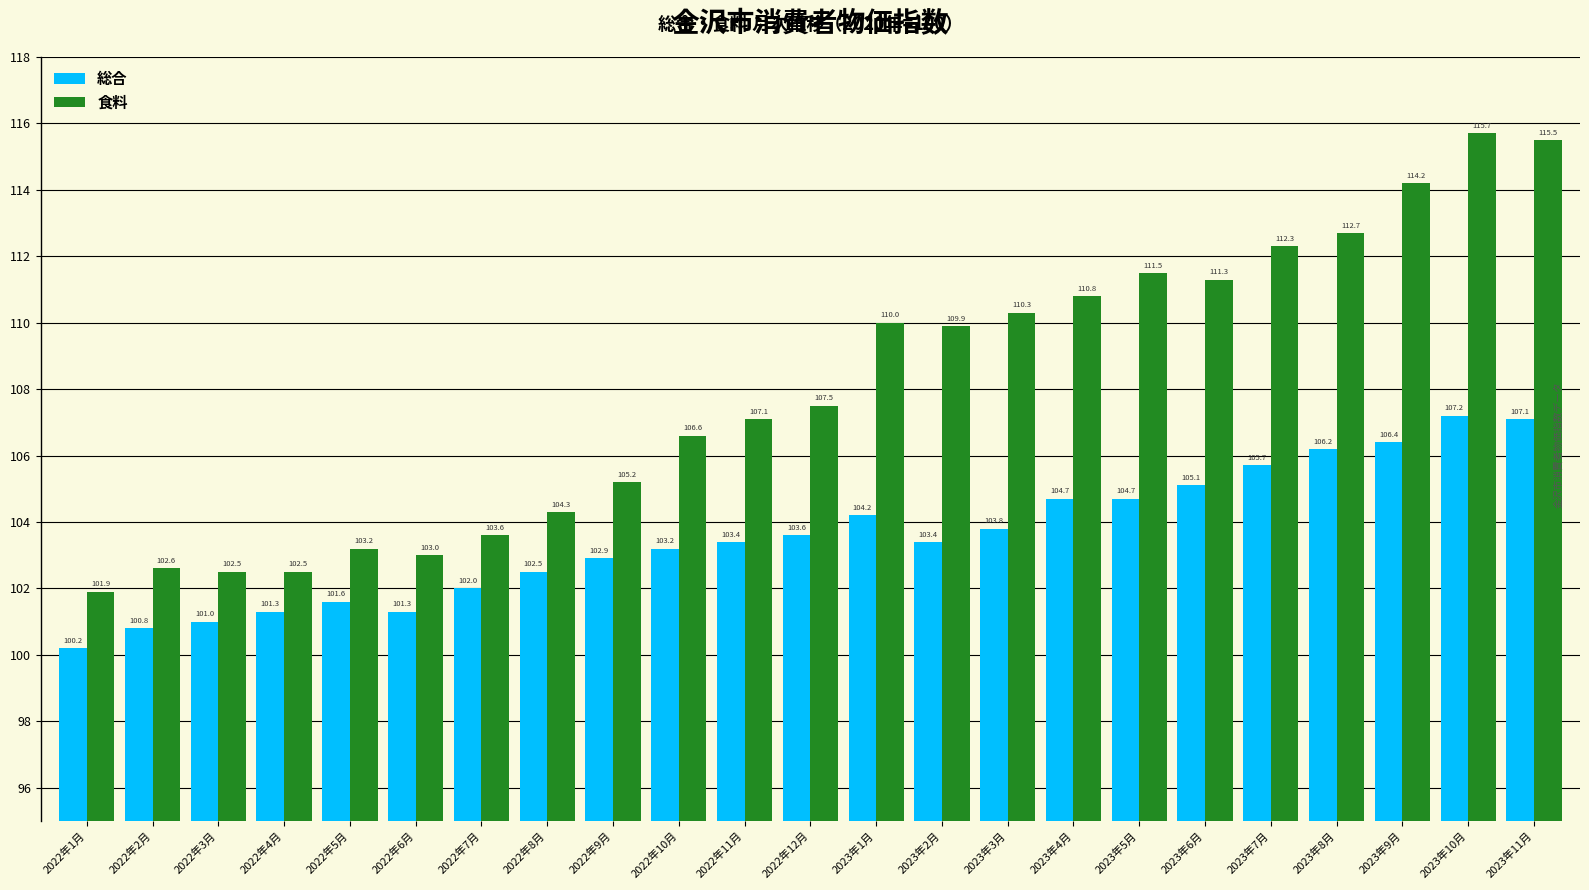

What are all the series names shown in the legend?

総合, 食料